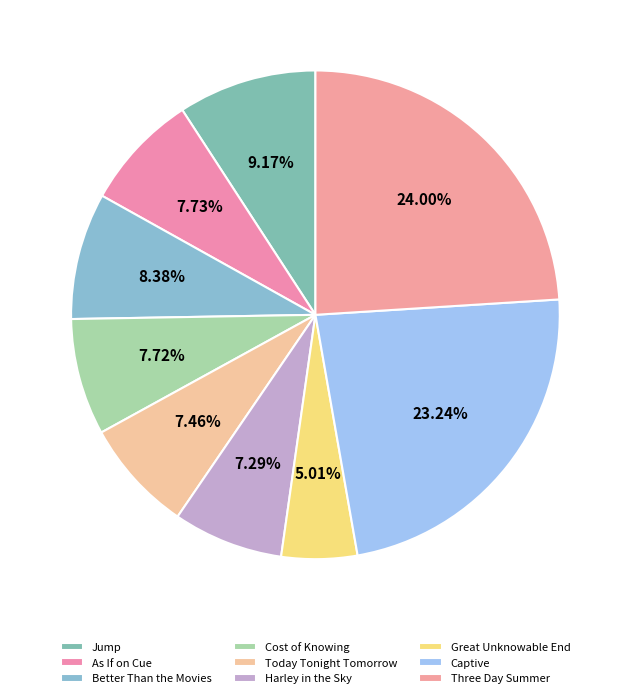

How many segments does this pie chart have?

9